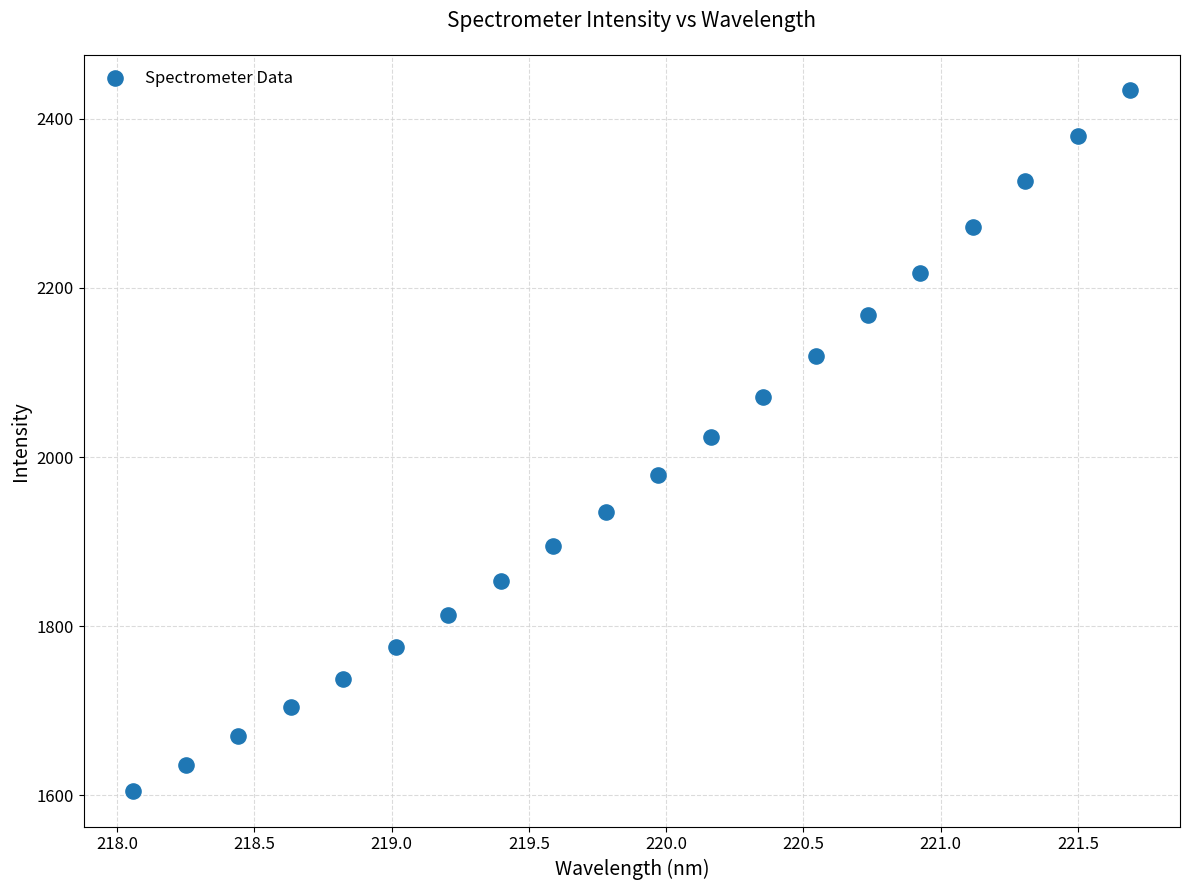

What is the range of Y values (max minus min)?

829.6